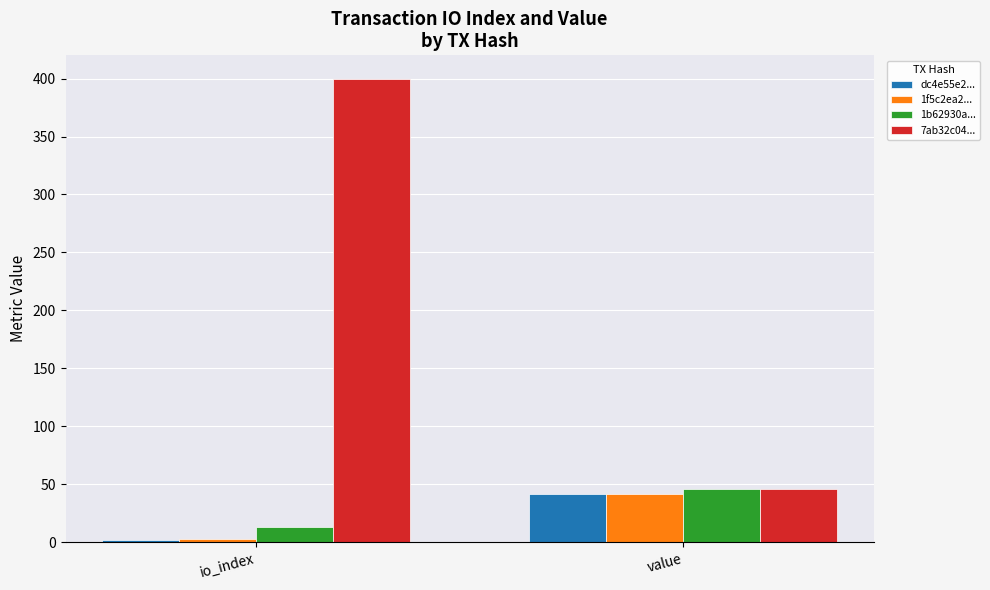

Reading left to right, what are all the values shown in this chart?

dc4e55e2...: io_index=2.0	value=41.9
1f5c2ea2...: io_index=3.0	value=41.9
1b62930a...: io_index=13.0	value=46.3
7ab32c04...: io_index=400.0	value=46.3